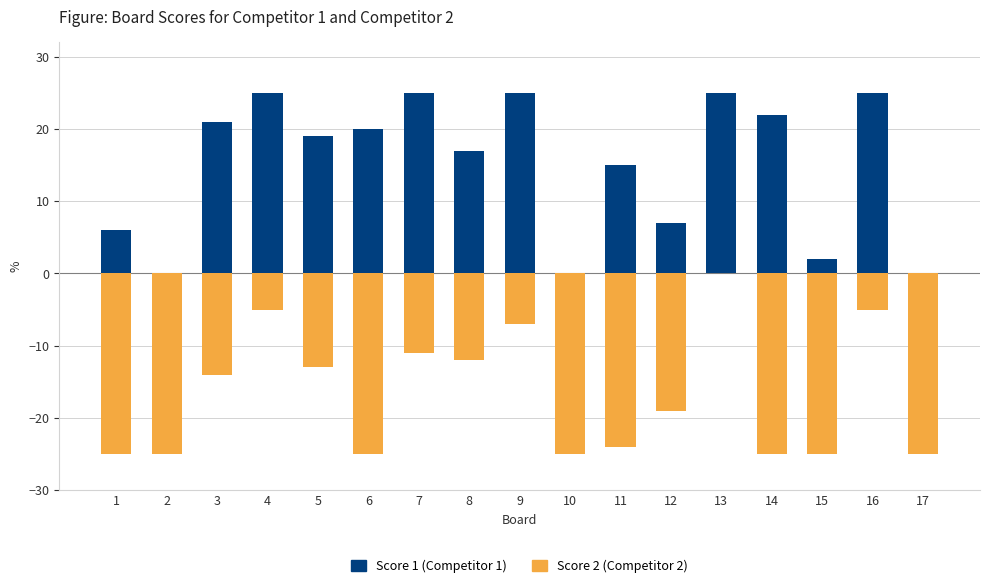

Reading left to right, what are all the values shown in this chart?

Score 1: 6	0	21	25	19	20	25	17	25	0	15	7	25	22	2	25	0
Score 2: -25	-25	-14	-5	-13	-25	-11	-12	-7	-25	-24	-19	0	-25	-25	-5	-25